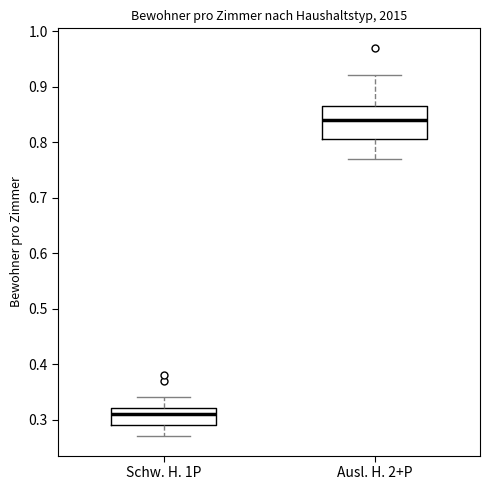

Reading left to right, transcribe this box plot: for each box, give where its median line is, the range the box spans, and where its two whiskers end, as read against the y-axis. The values are not printed on the chart, so give them approximately, as read against the axis.

Schw. H. 1P: median 0.31, box 0.29 to 0.32, whiskers 0.27 to 0.34
Ausl. H. 2+P: median 0.84, box 0.81 to 0.87, whiskers 0.77 to 0.92